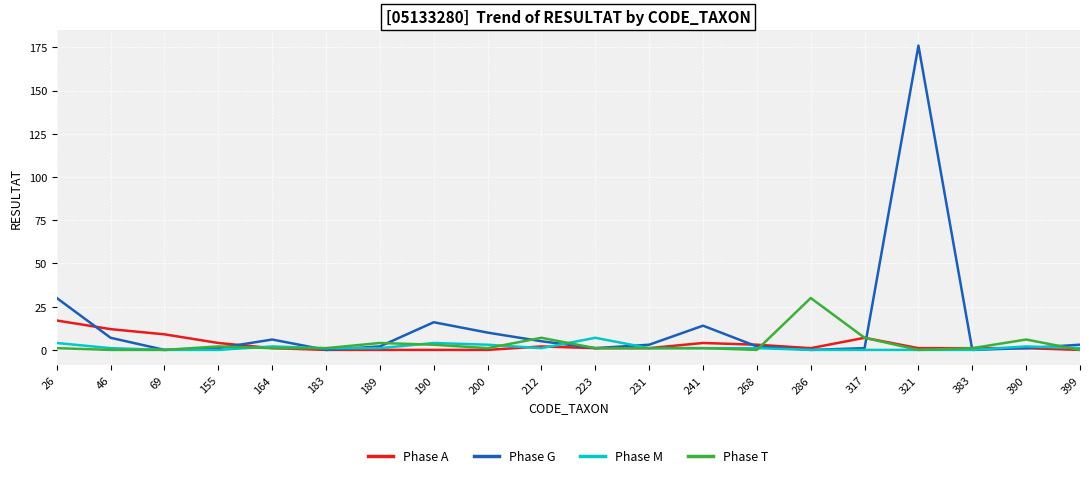

What is the spread (max minus min) of values at 268?

3